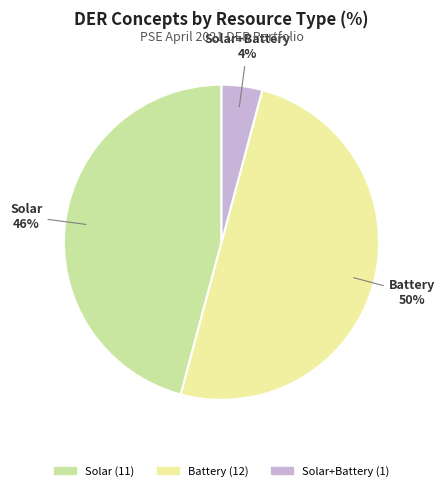

To the nearest percent, what is the difference between the largest and smallest slice percentages?

46%